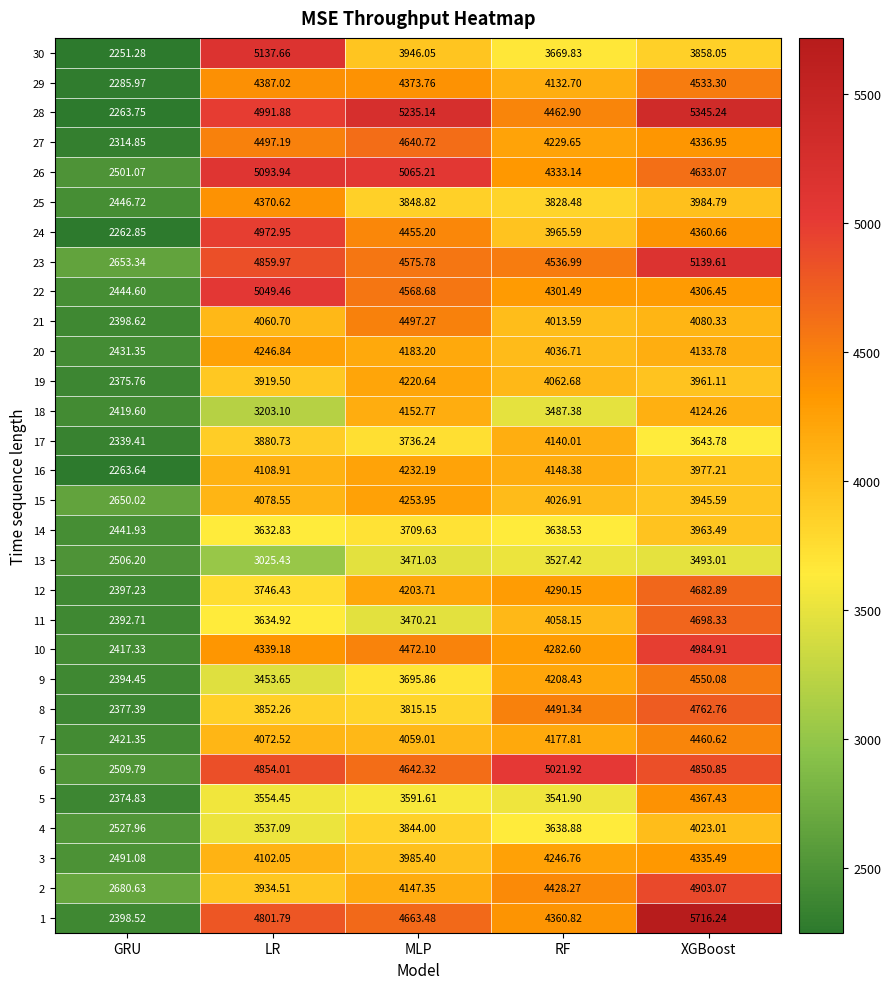

Which series has the largest range (max minus min)?

1